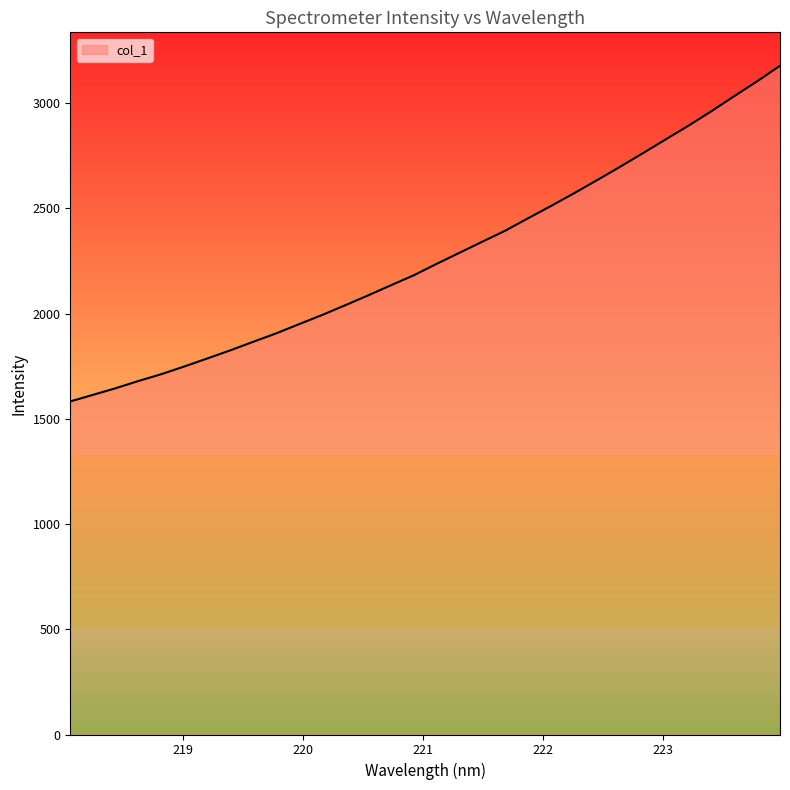

What is the difference between the maximum and minimum values?

1595.0